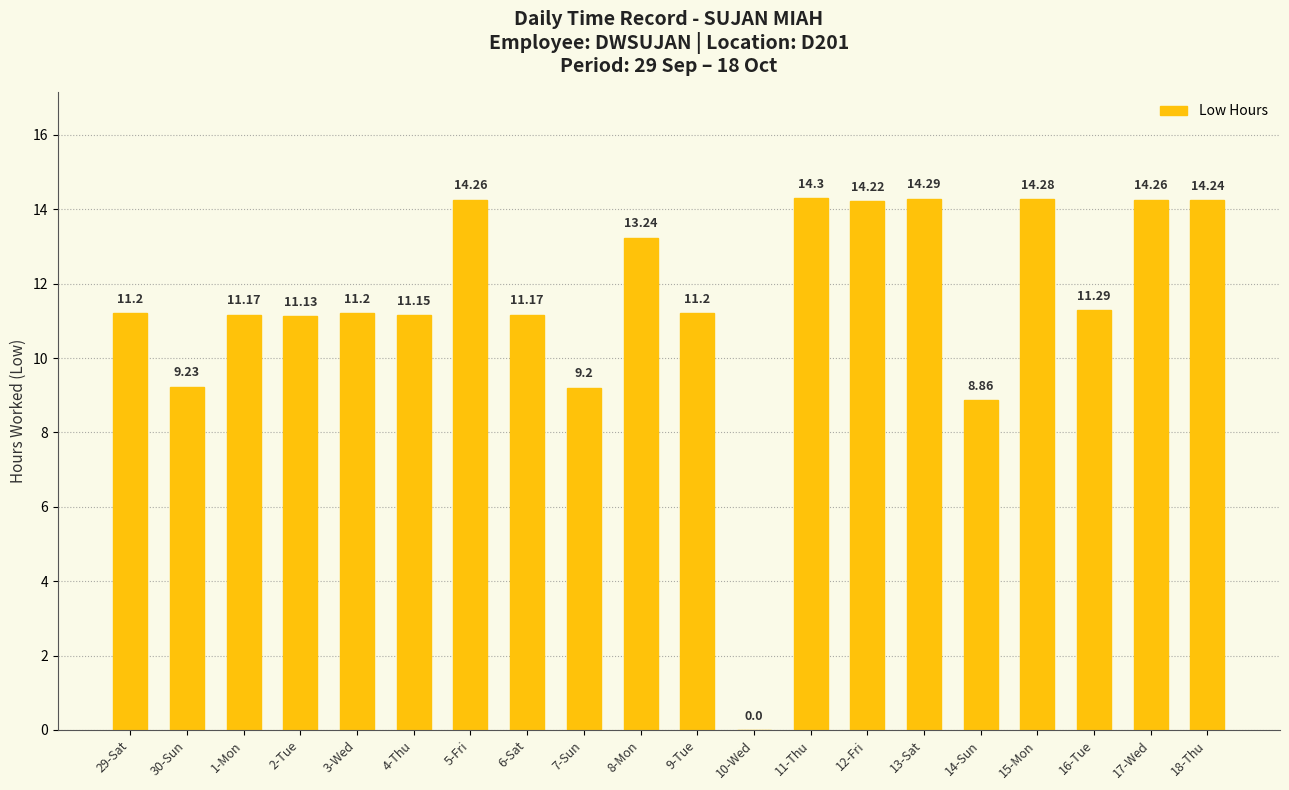

Reading left to right, list all the values displayed in this chart.

29-Sat=11.2	30-Sun=9.2	1-Mon=11.2	2-Tue=11.1	3-Wed=11.2	4-Thu=11.2	5-Fri=14.3	6-Sat=11.2	7-Sun=9.2	8-Mon=13.2	9-Tue=11.2	10-Wed=0.0	11-Thu=14.3	12-Fri=14.2	13-Sat=14.3	14-Sun=8.9	15-Mon=14.3	16-Tue=11.3	17-Wed=14.3	18-Thu=14.2